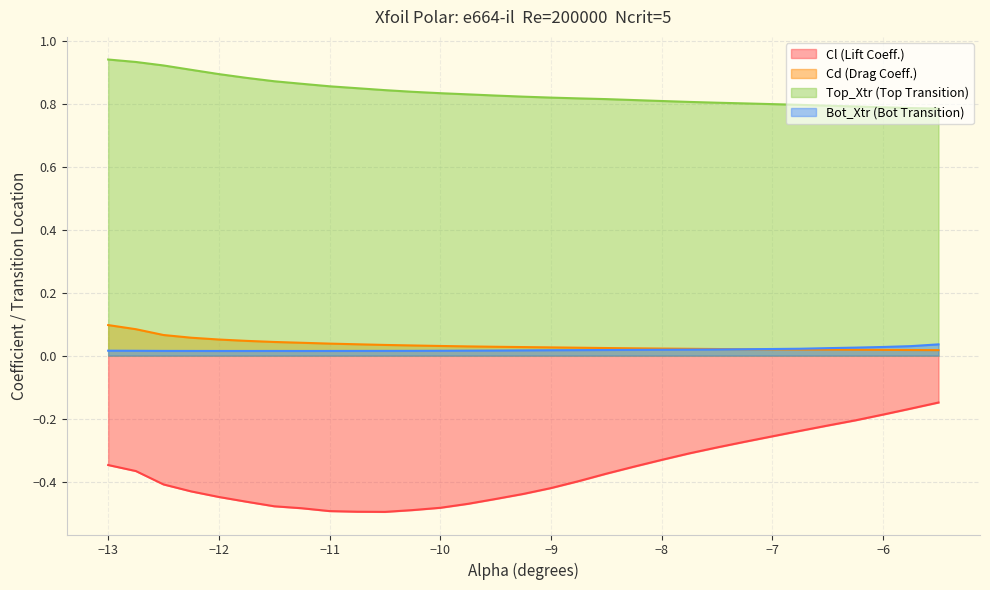

What is the maximum value shown in the chart?

0.9